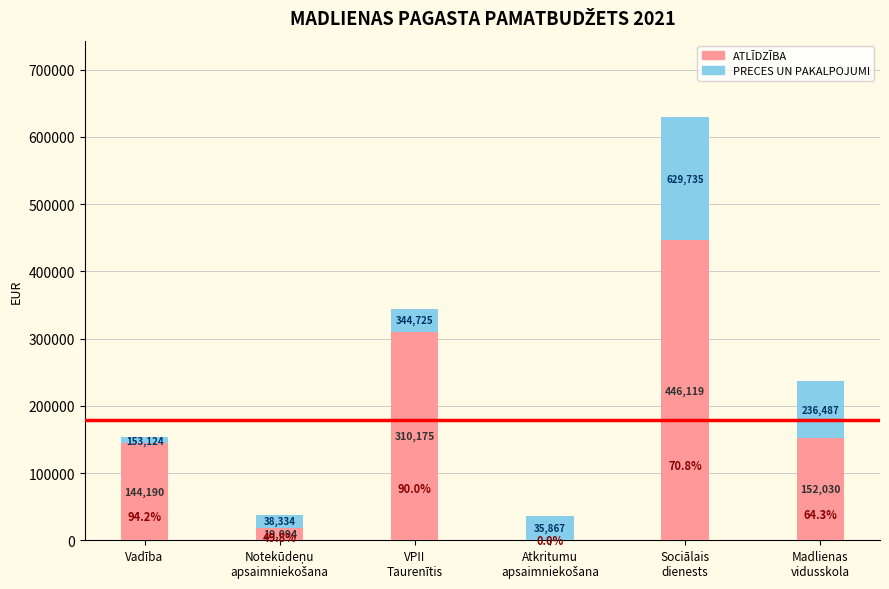

Does the chart contain stacked bars?

Yes